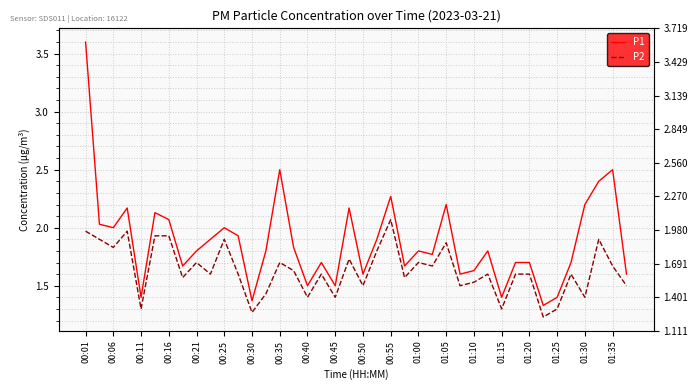

Reading left to right, what are all the values shown in this chart?

P1: 3.6	2.0	2.0	2.2	1.4	2.1	2.1	1.7	1.8	1.9	2.0	1.9	1.4	1.8	2.5	1.8	1.5	1.7	1.5	2.2	1.6	1.9	2.3	1.7	1.8	1.8	2.2	1.6	1.6	1.8	1.4	1.7	1.7	1.3	1.4	1.7	2.2	2.4	2.5	1.6
P2: 2.0	1.9	1.8	2.0	1.3	1.9	1.9	1.6	1.7	1.6	1.9	1.6	1.3	1.4	1.7	1.6	1.4	1.6	1.4	1.7	1.5	1.8	2.1	1.6	1.7	1.7	1.9	1.5	1.5	1.6	1.3	1.6	1.6	1.2	1.3	1.6	1.4	1.9	1.7	1.5